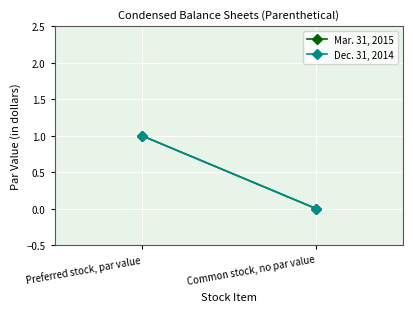

List the labels in order of Dec. 31, 2014 value, smallest first.

Common stock, no par value, Preferred stock, par value